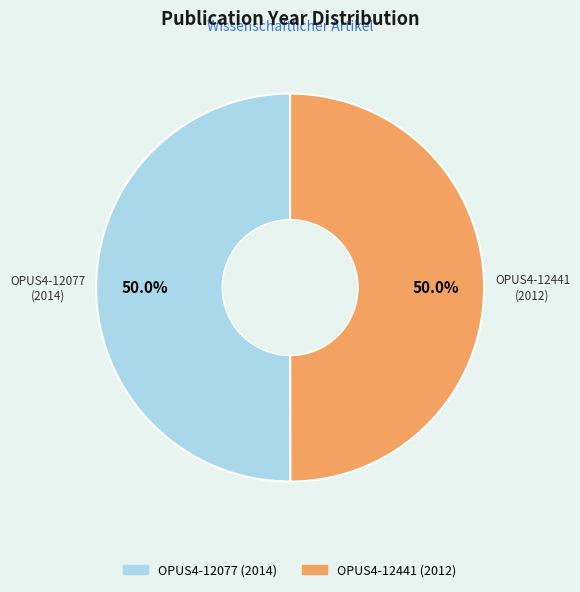

To the nearest percent, what is the combined percentage of OPUS4-12077 and OPUS4-12441?

100%